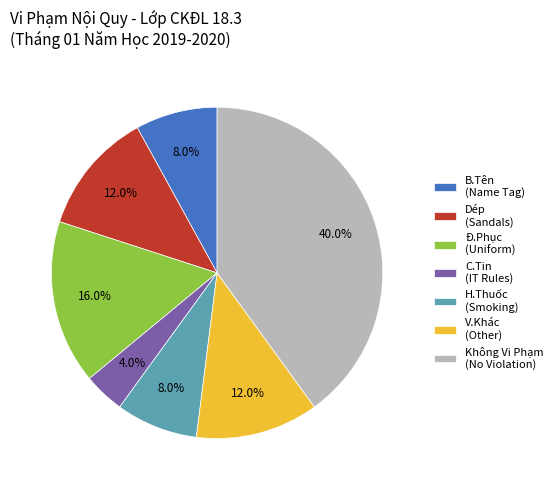

Combined, do C.Tin (IT Rules) and H.Thuốc (Smoking) account for over 50%?

No